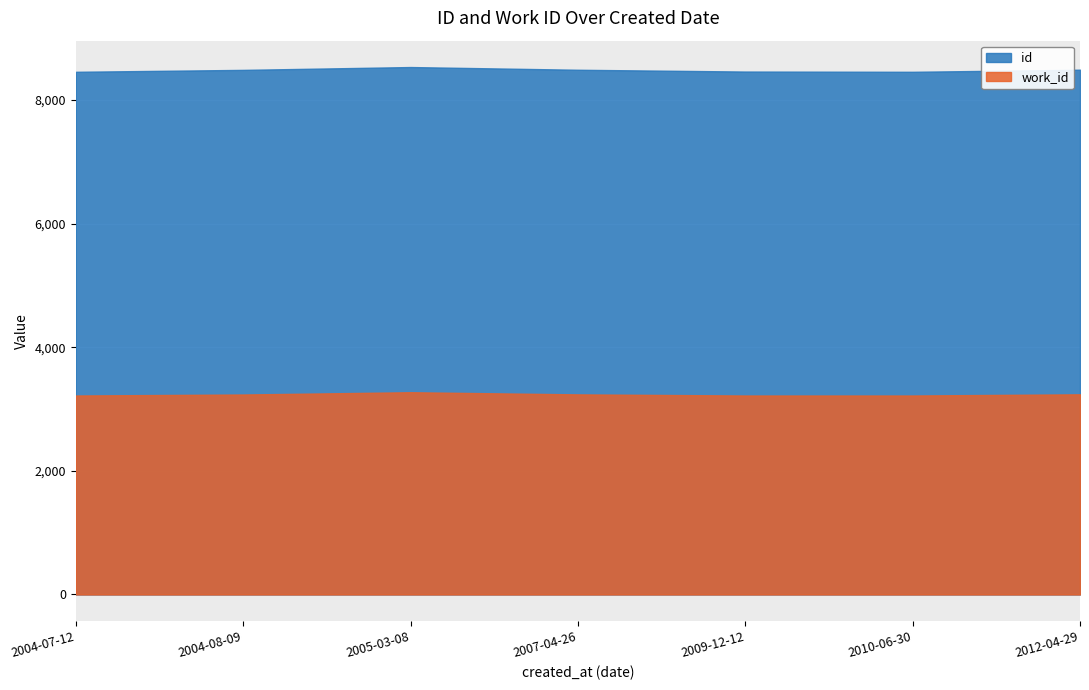

What position from the right is 2010-06-30?

2